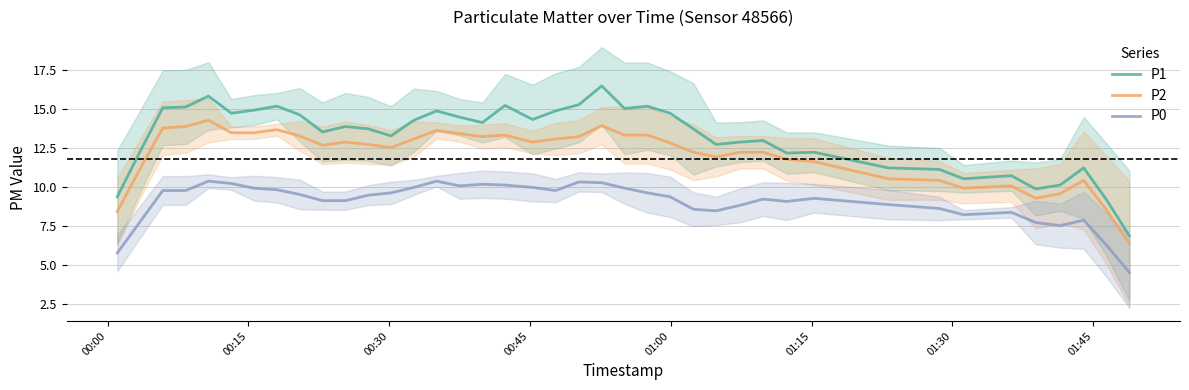

Which series has the widest spread of values?

P1